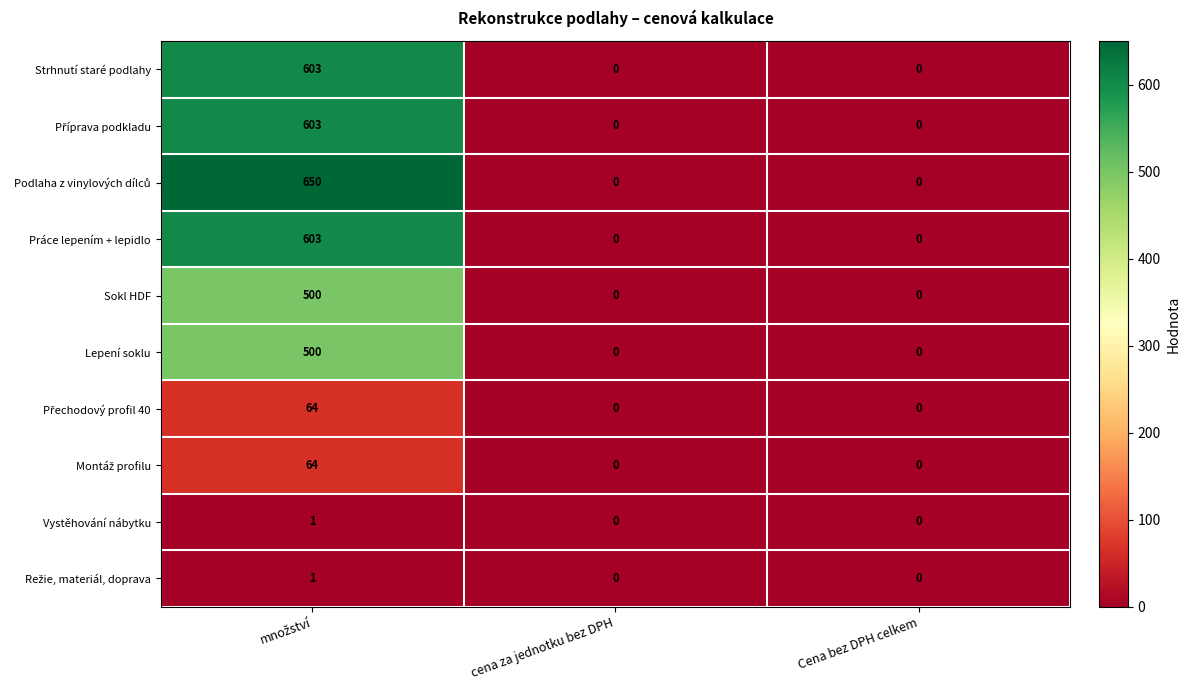

What is the sum of all Sokl HDF values?

500